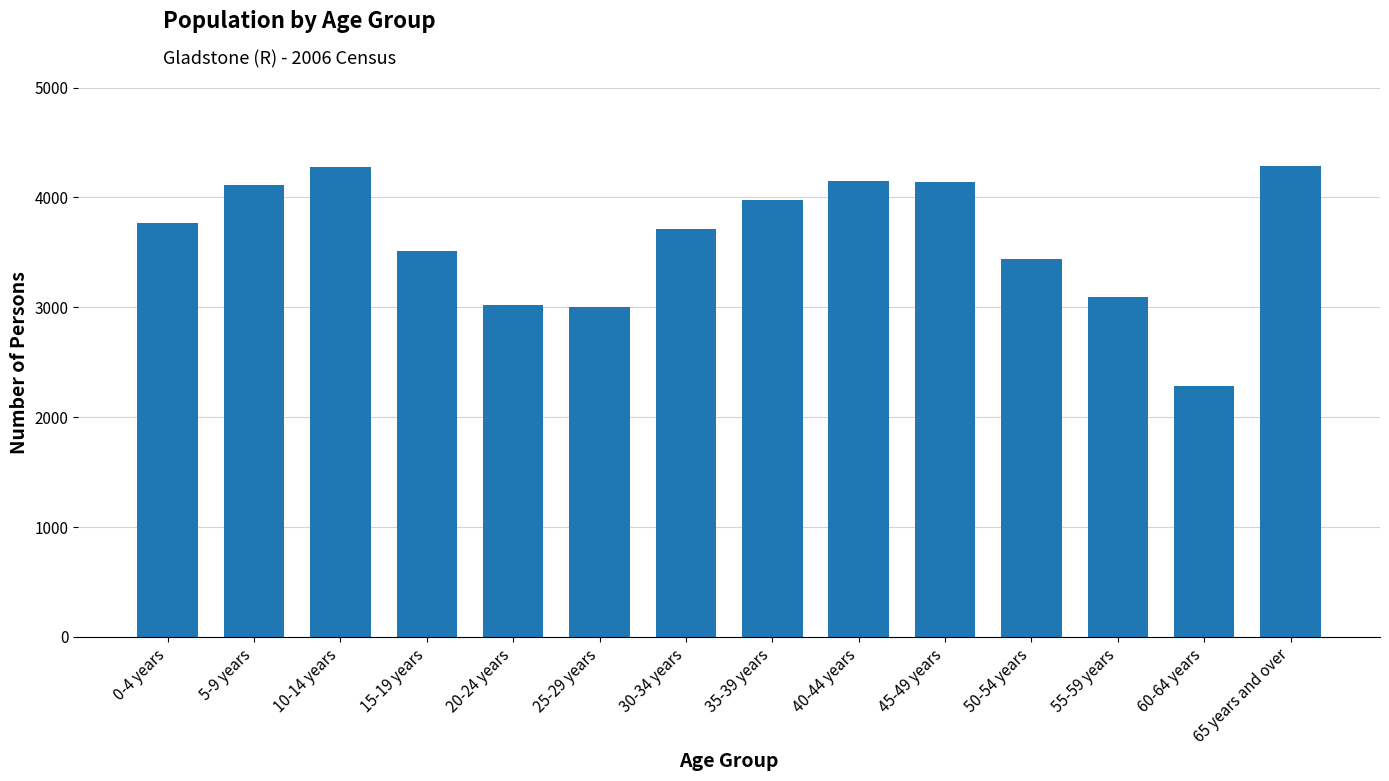

What is the greatest value displayed?

4285